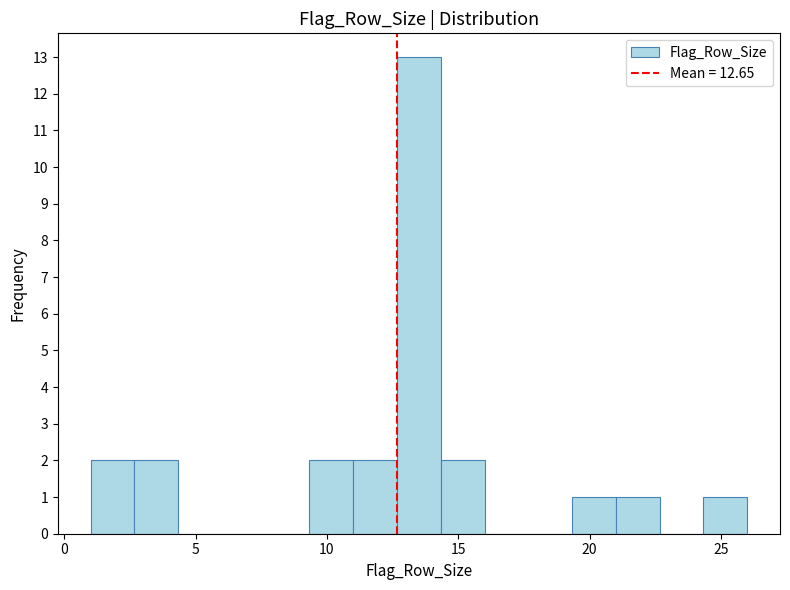

Read against the x-axis, roughly where is the centre of the tallest bar?

13.5